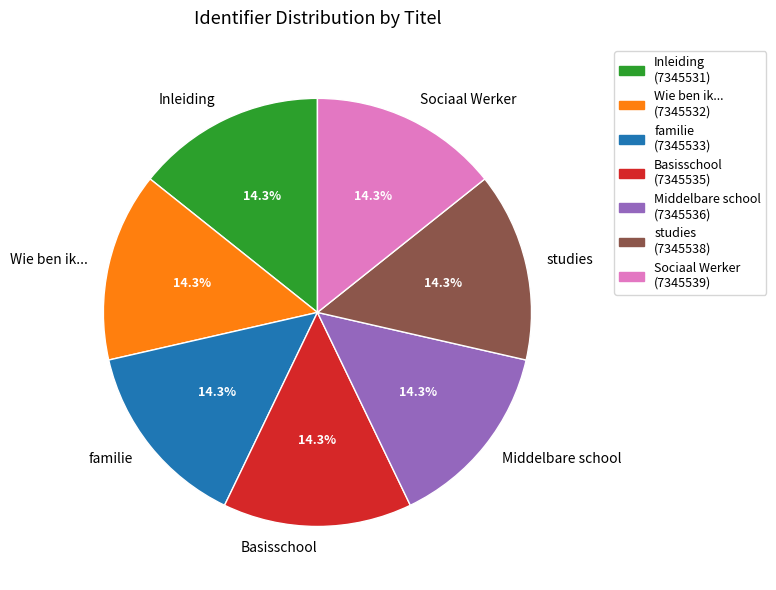

To the nearest percent, what portion does Basisschool represent?

14%